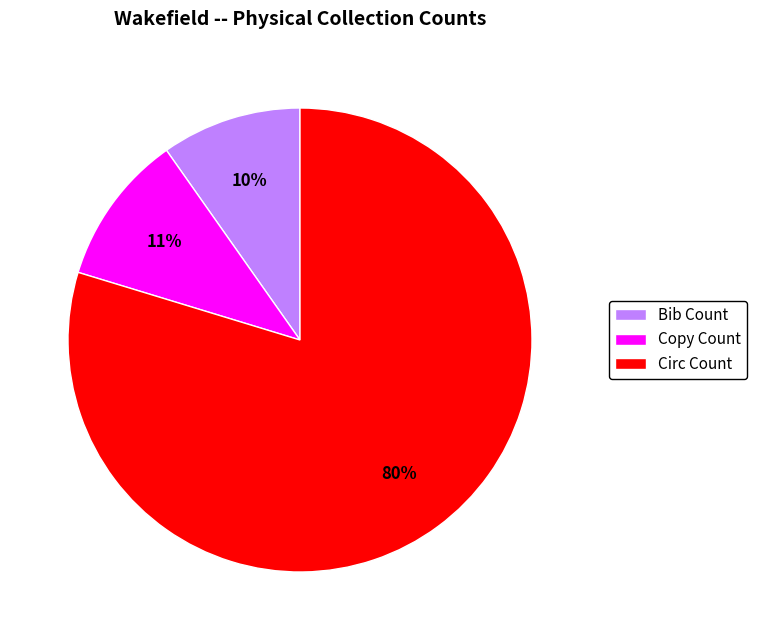

Is Circ Count the majority of the pie?

Yes